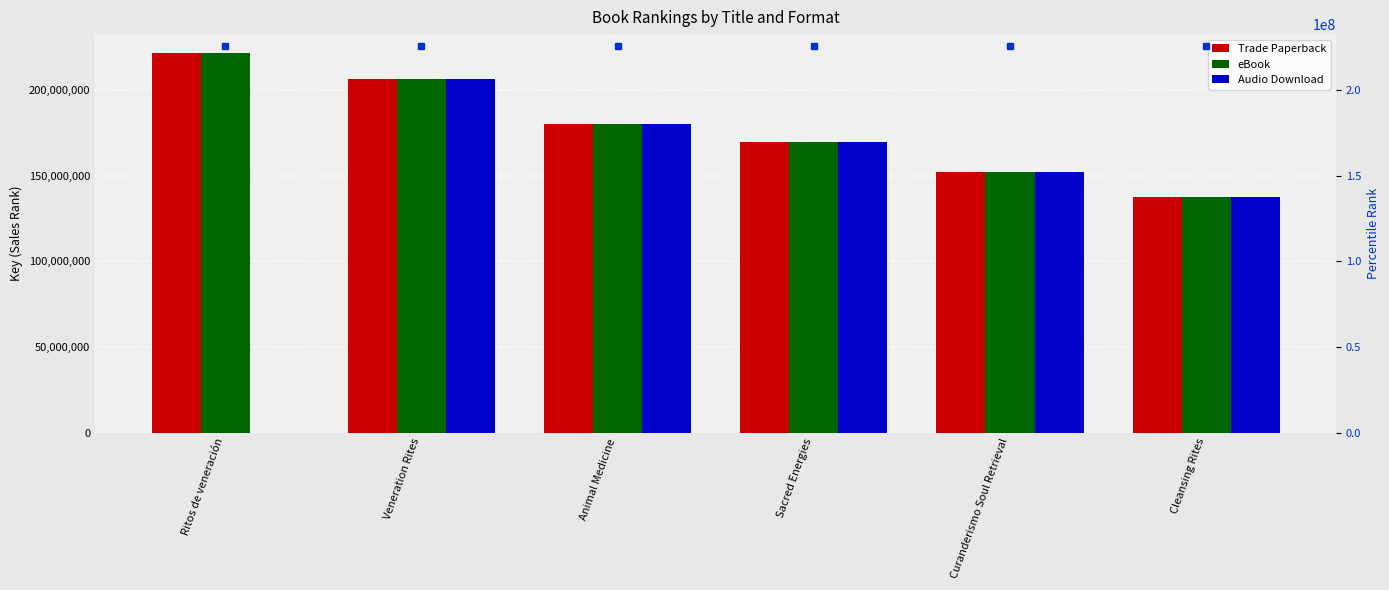

Count the number of categories in the chart.

6